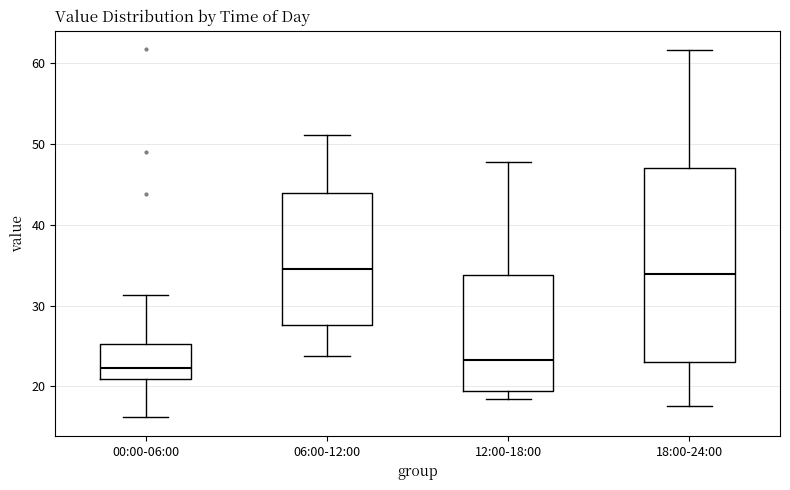

Reading left to right, transcribe this box plot: for each box, give where its median line is, the range the box spans, and where its two whiskers end, as read against the y-axis. The values are not printed on the chart, so give them approximately, as read against the axis.

00:00-06:00: median 22, box 21 to 25, whiskers 16 to 31
06:00-12:00: median 35, box 28 to 44, whiskers 24 to 51
12:00-18:00: median 23, box 19 to 34, whiskers 19 (just below the box's lower edge) to 48
18:00-24:00: median 34, box 23 to 47, whiskers 18 to 62